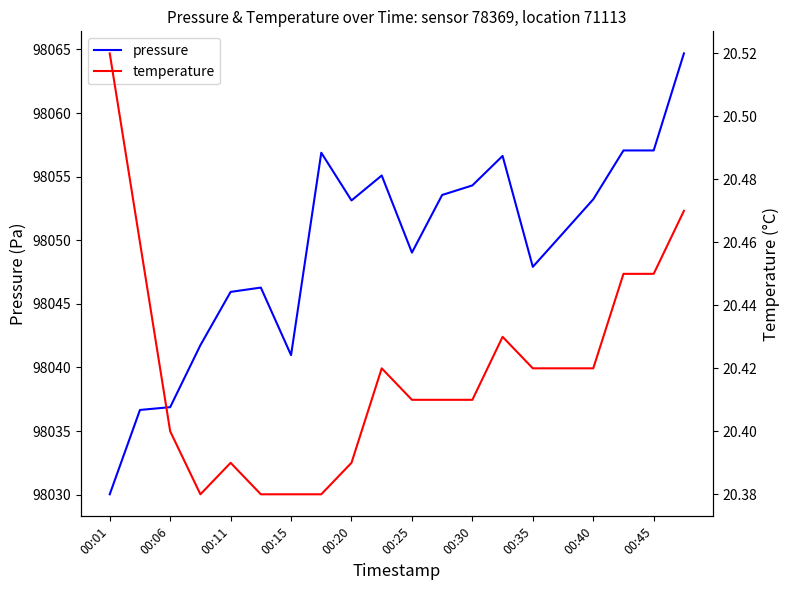

What value does the temperature series have at 00:01?

20.5